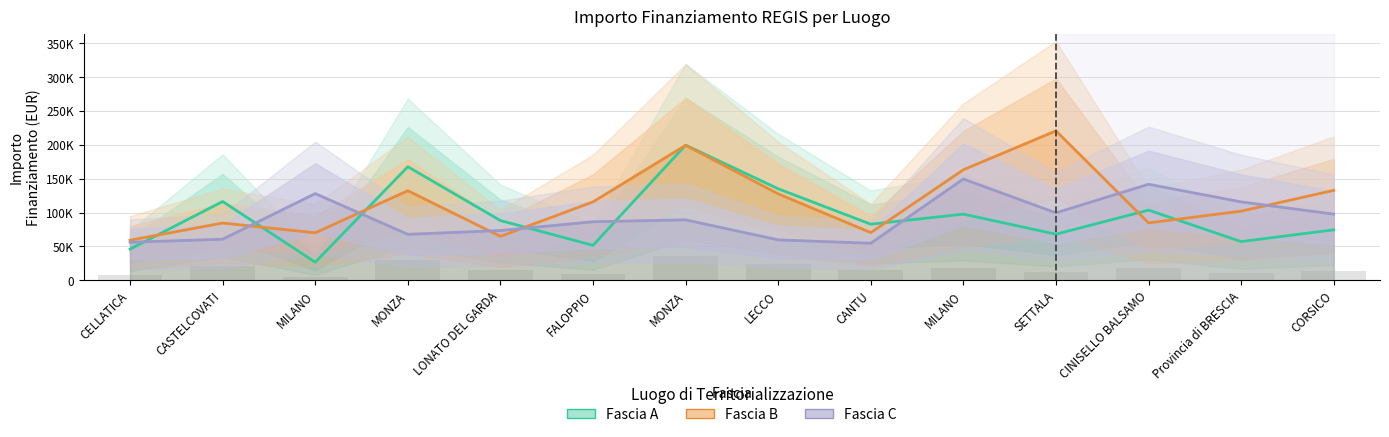

Which category has the lowest value across all series?

MILANO